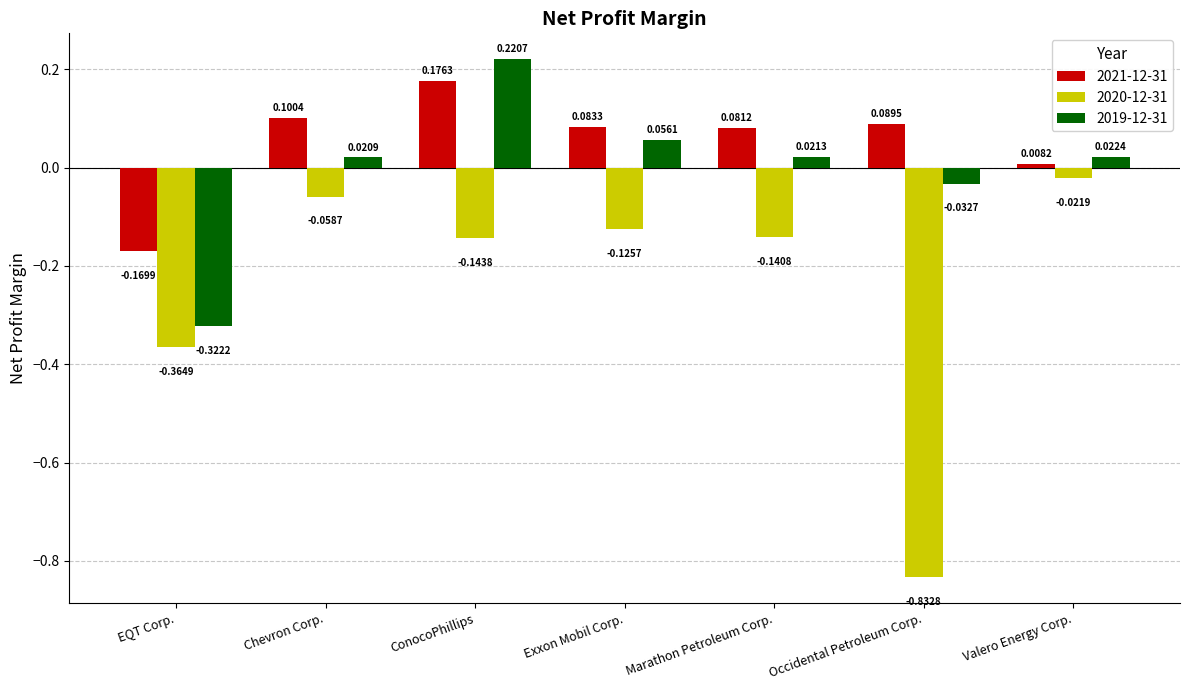

What position from the right is Valero Energy Corp.?

1